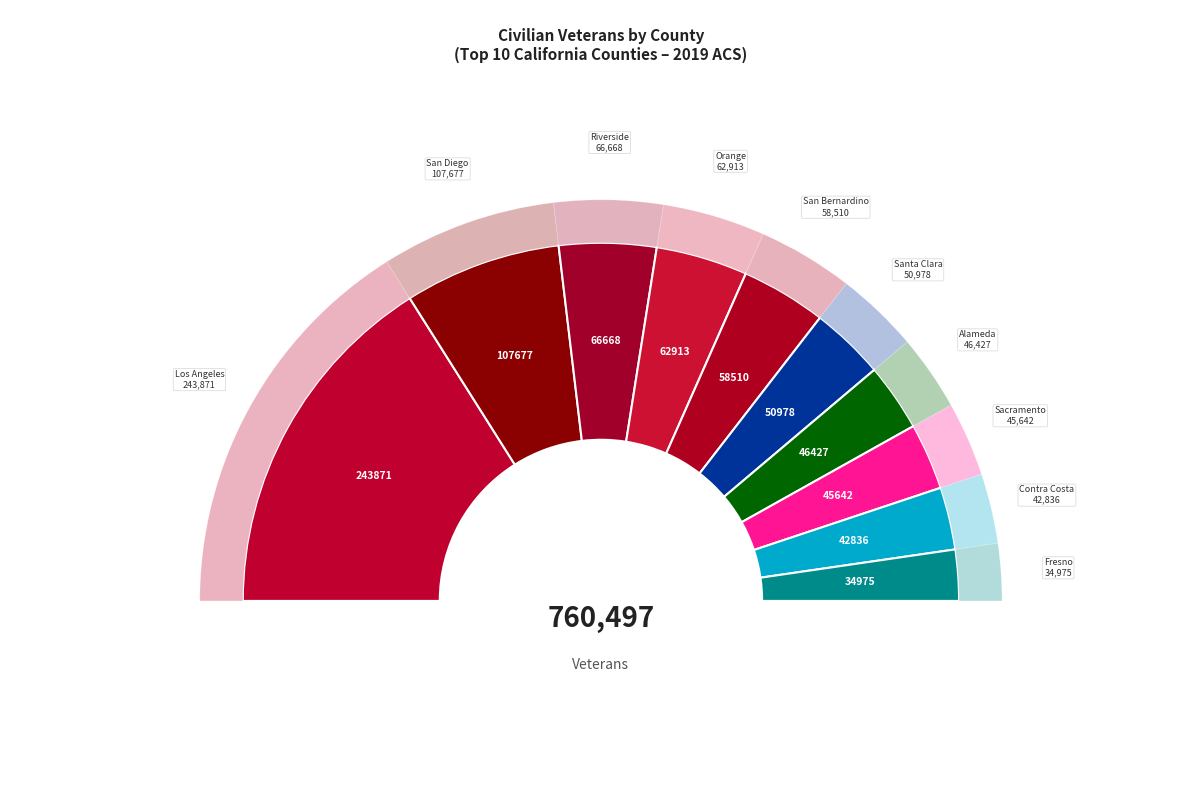

To the nearest percent, what portion does Contra Costa County represent?

6%